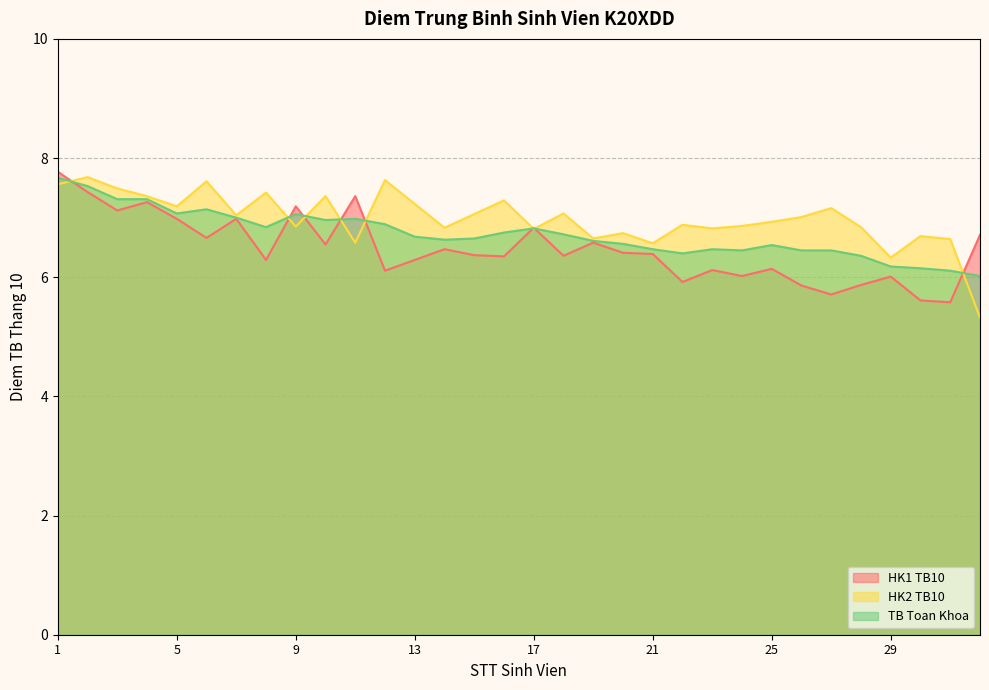

What is the difference between the TB Toan Khoa values at 26 and 31?

0.3